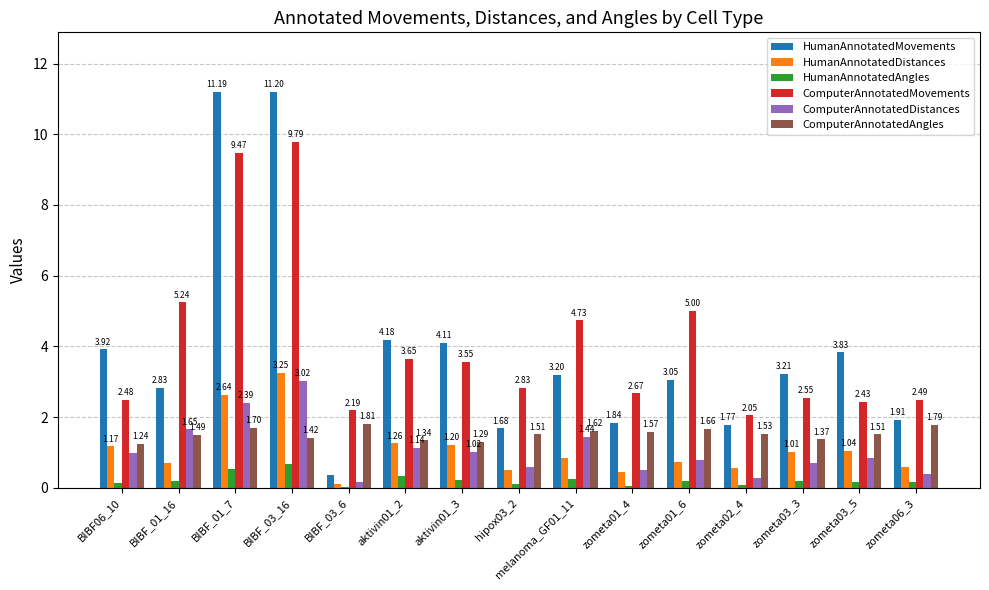

The ComputerAnnotatedDistances series shows 5.2 at BIBF_03_16. True or false?

False